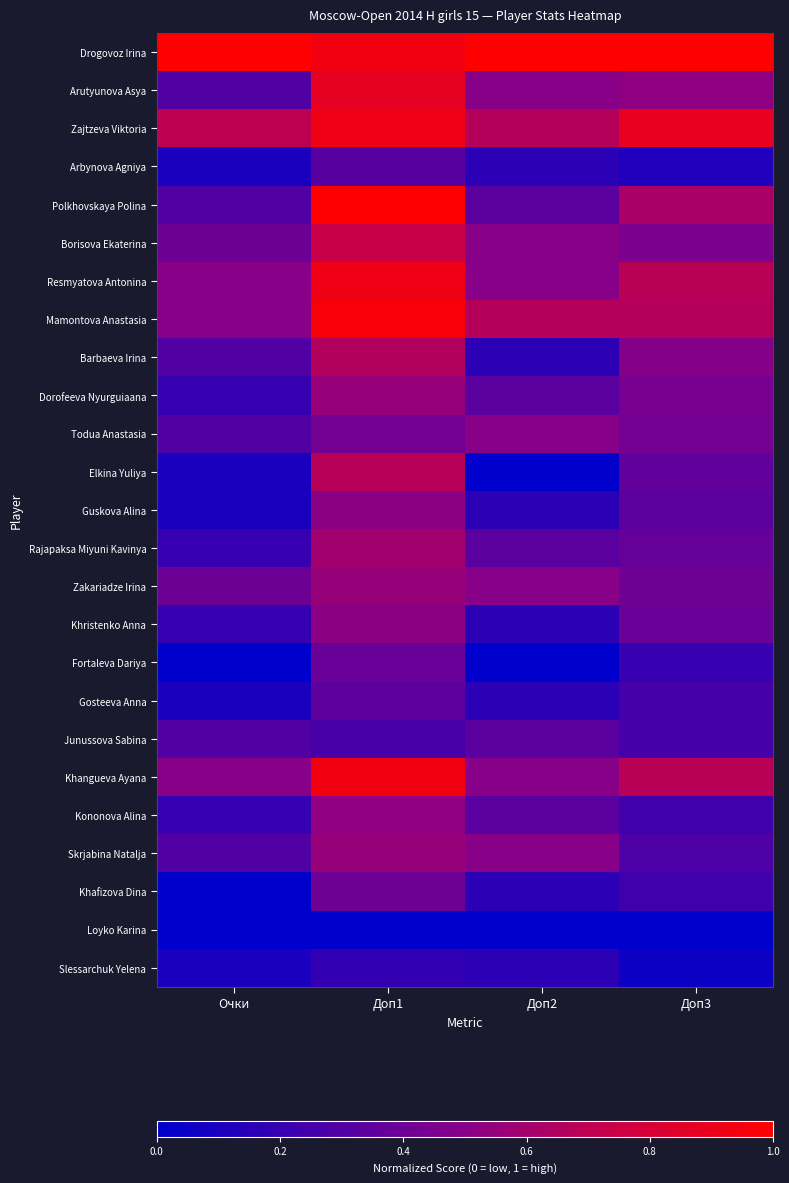

Which label corresponds to the smallest value in the chart?

Доп2